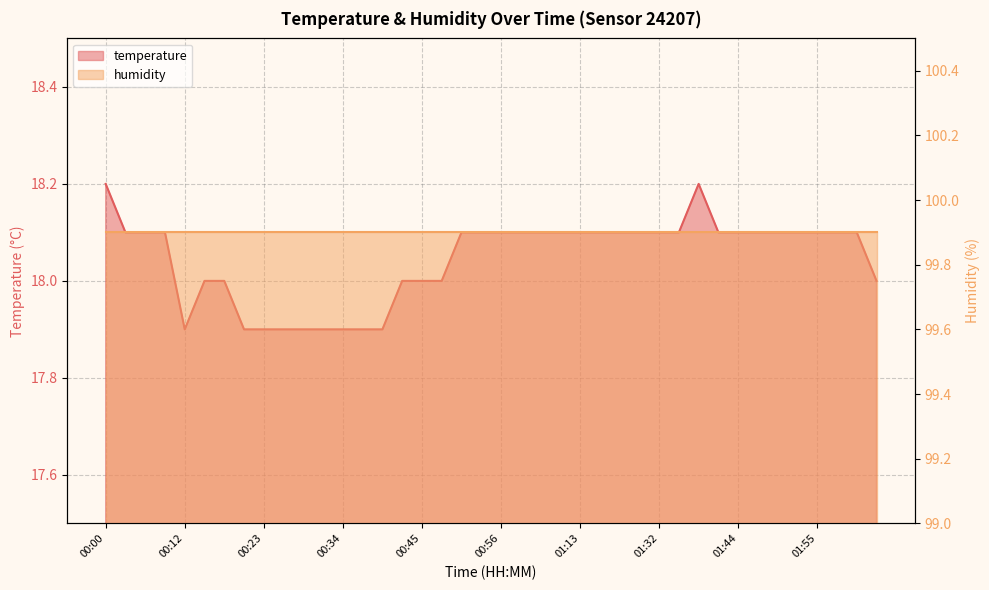

What is the label of the 28th point from the right?

00:34